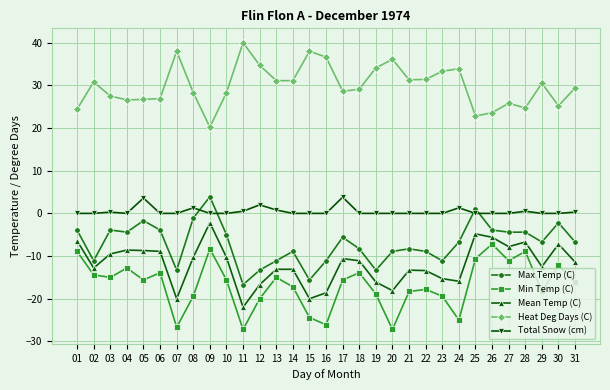

Where is the first local minimum for Mean Temp (C)?

02